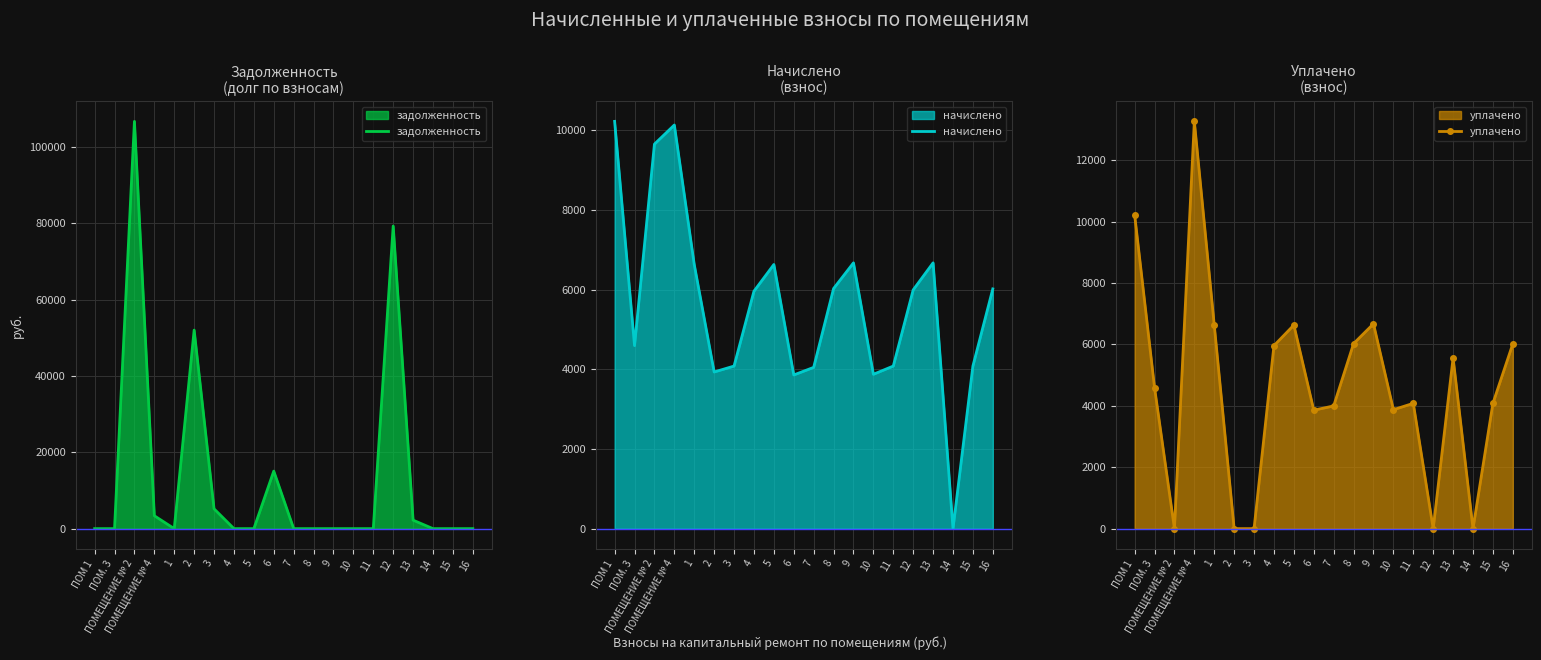

Between 14 and ПОМЕЩЕНИЕ № 4, which is larger?

ПОМЕЩЕНИЕ № 4